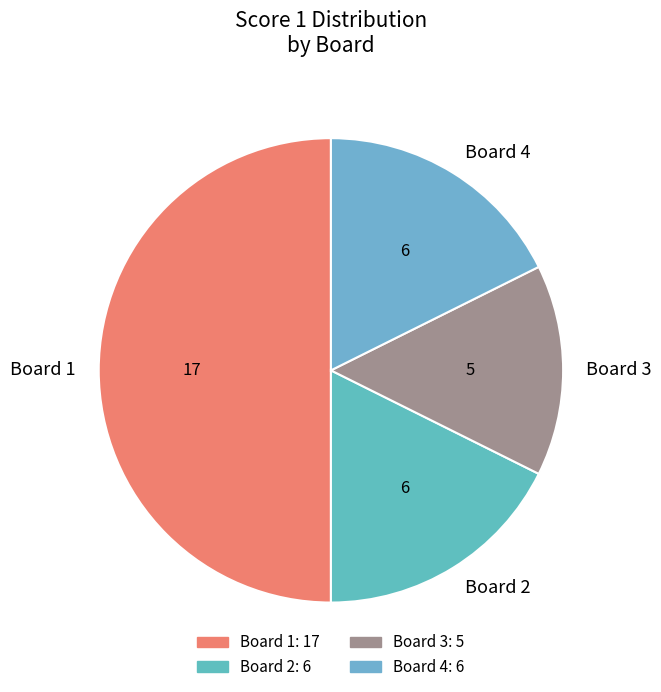

True or false: Board 3 accounts for 7% of the total.

False